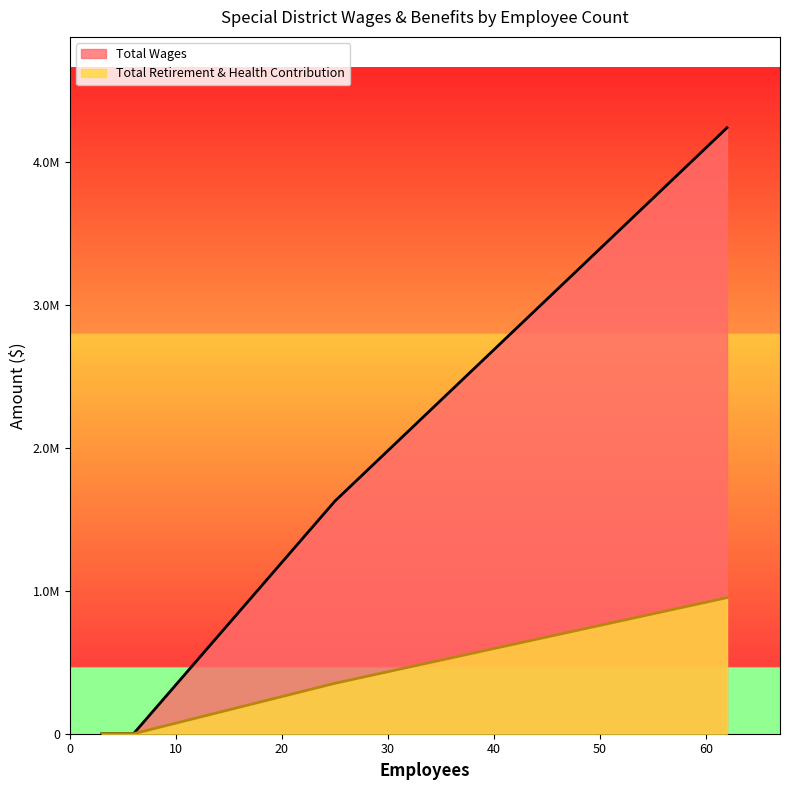

At how many categories does at least one series exceed 3911516?

1